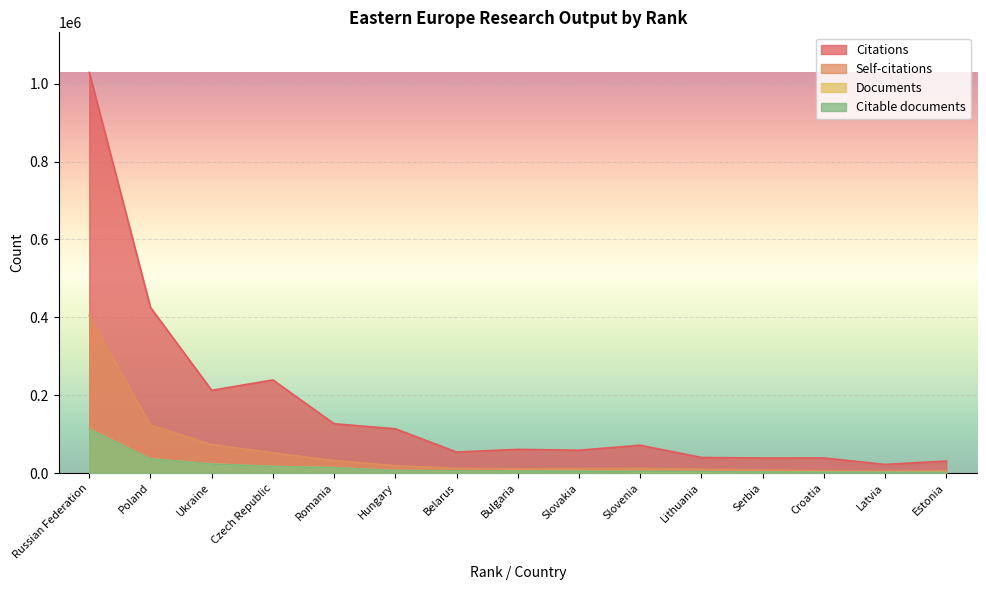

How many data points in Self-citations are less than 12162?

7